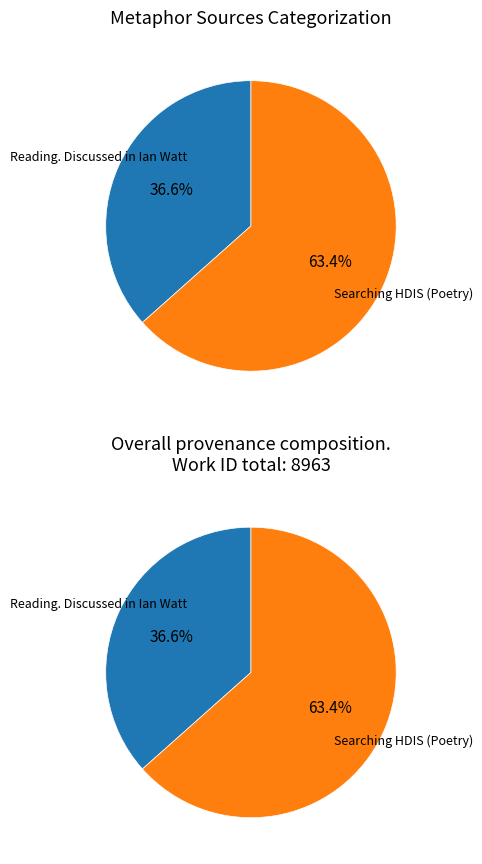

Rank the categories by value from lowest to highest.

Reading. Discussed in Ian Watt, Searching HDIS (Poetry)